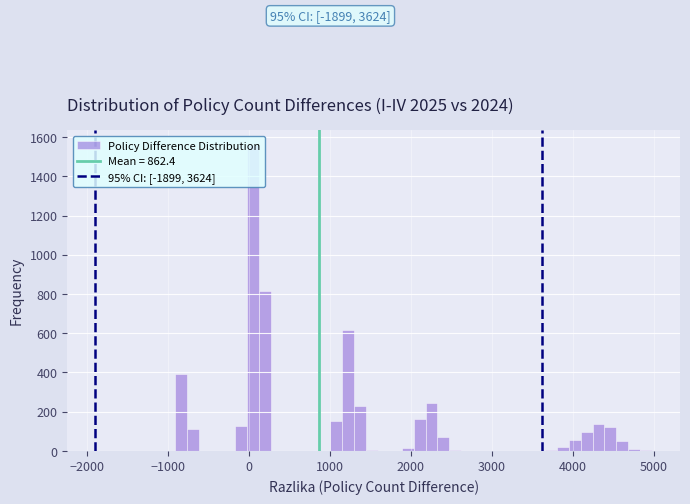

Read against the x-axis, roughly where is the centre of the tallest bar?

0